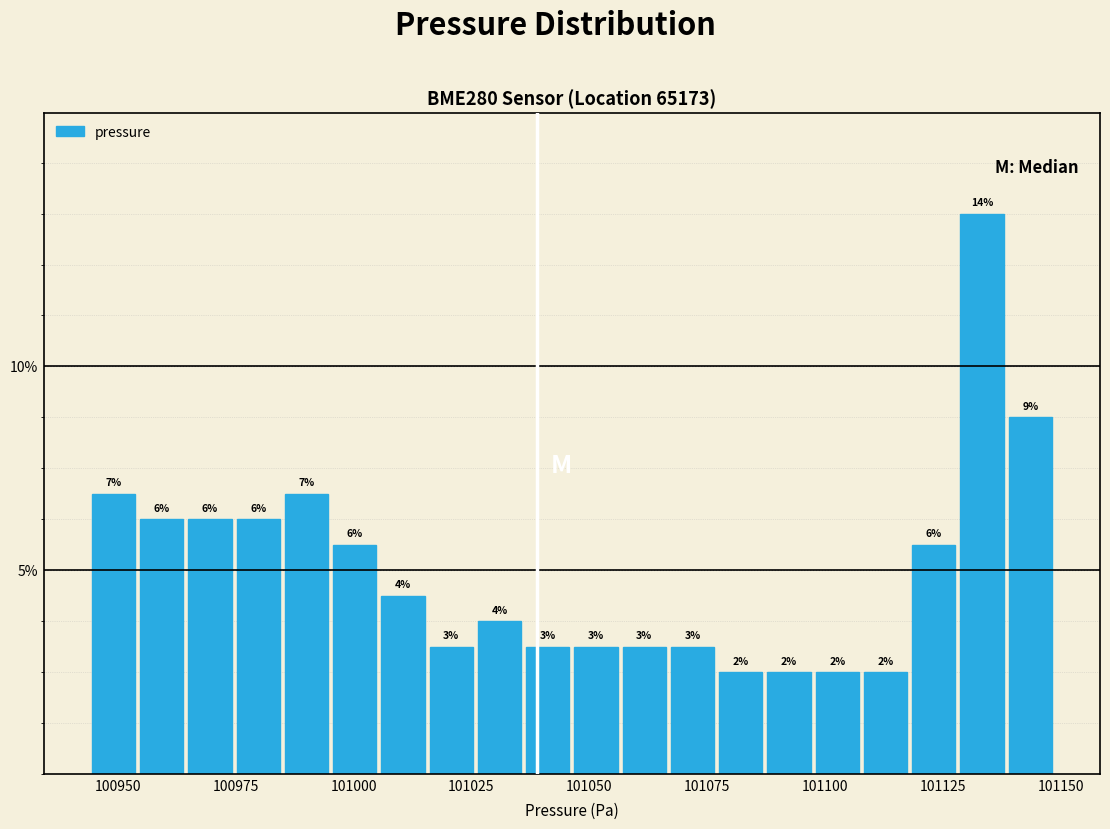

Read against the x-axis, roughly where is the centre of the tallest bar?

101135